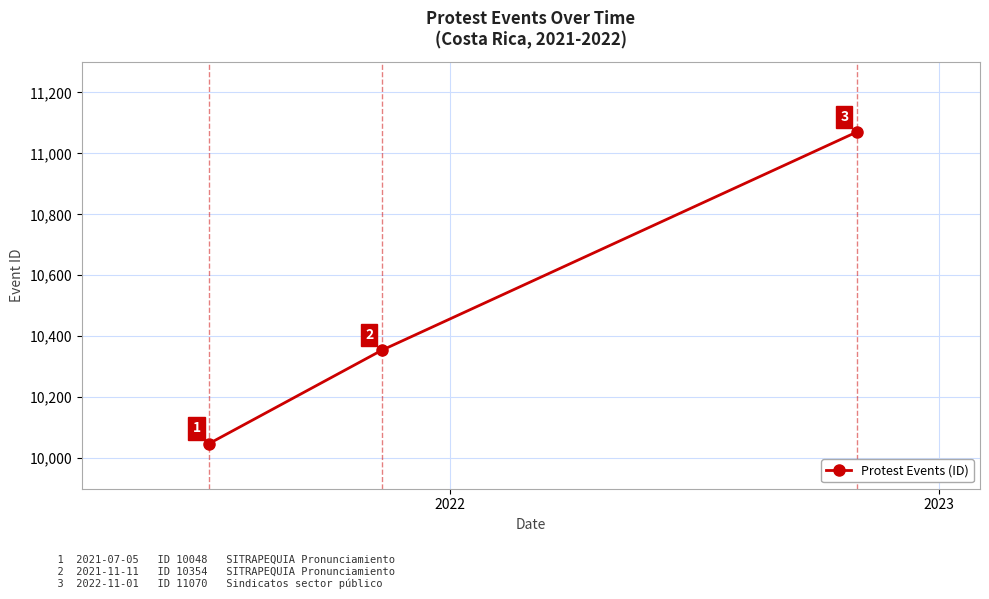

What is the maximum value shown in the chart?

11070